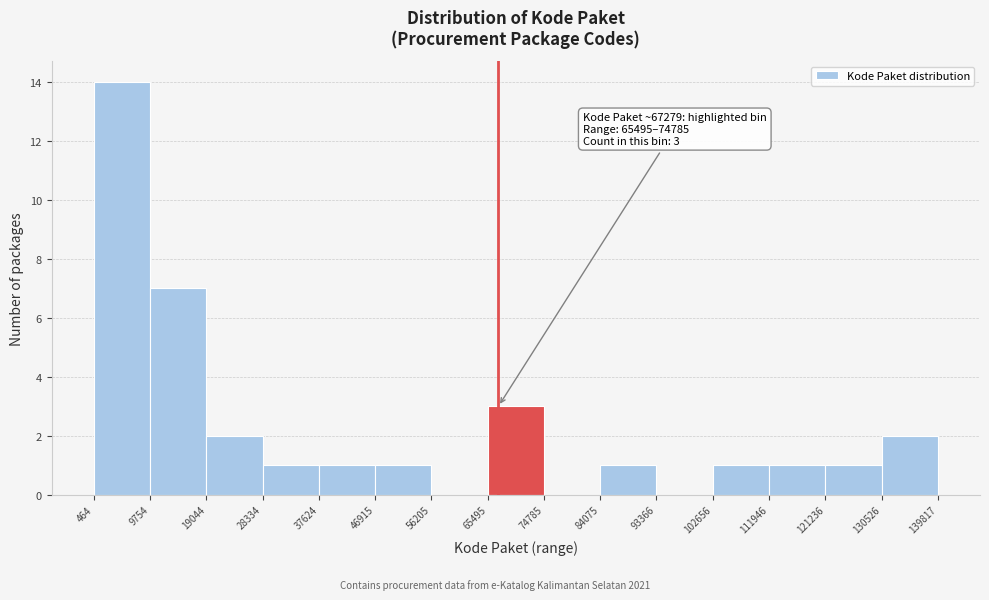

Over which range of the x-axis is the bar tallest?

464 to 9754